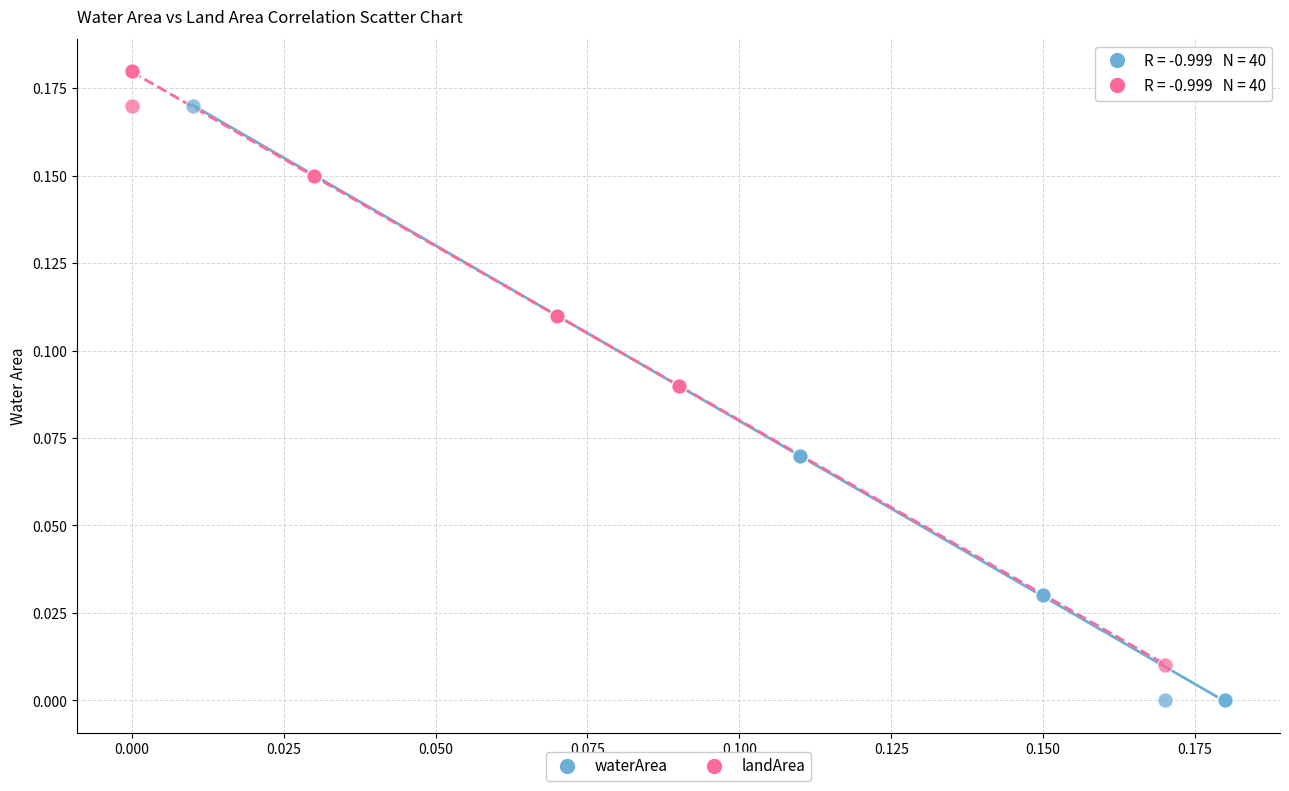

Which series contains the highest Y value?

landArea